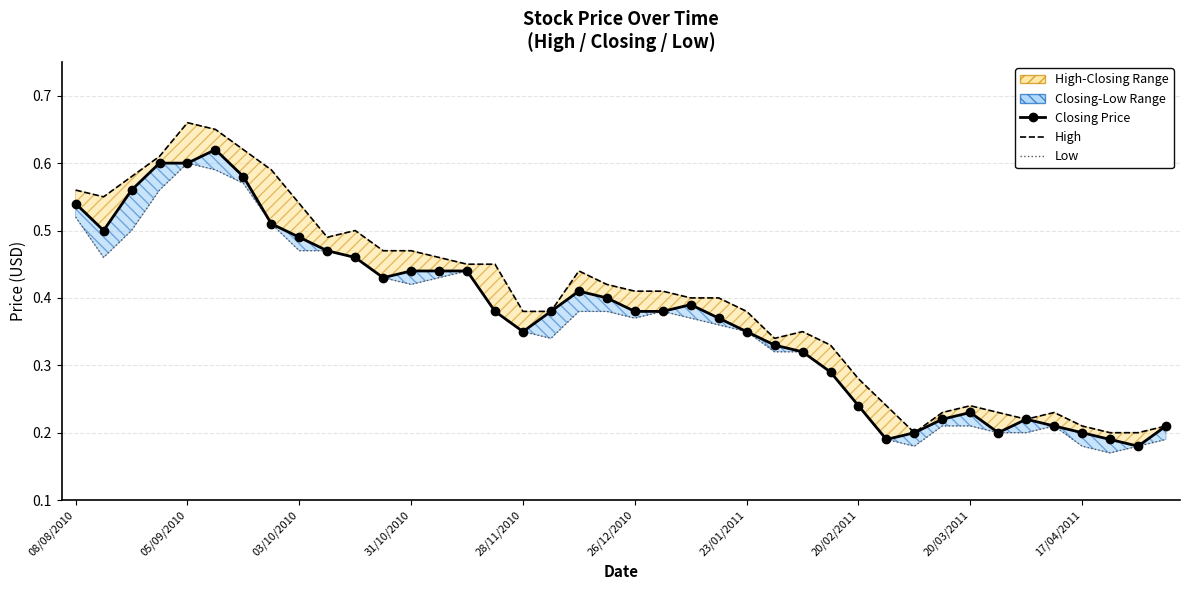

How many lines are shown in the chart?

3